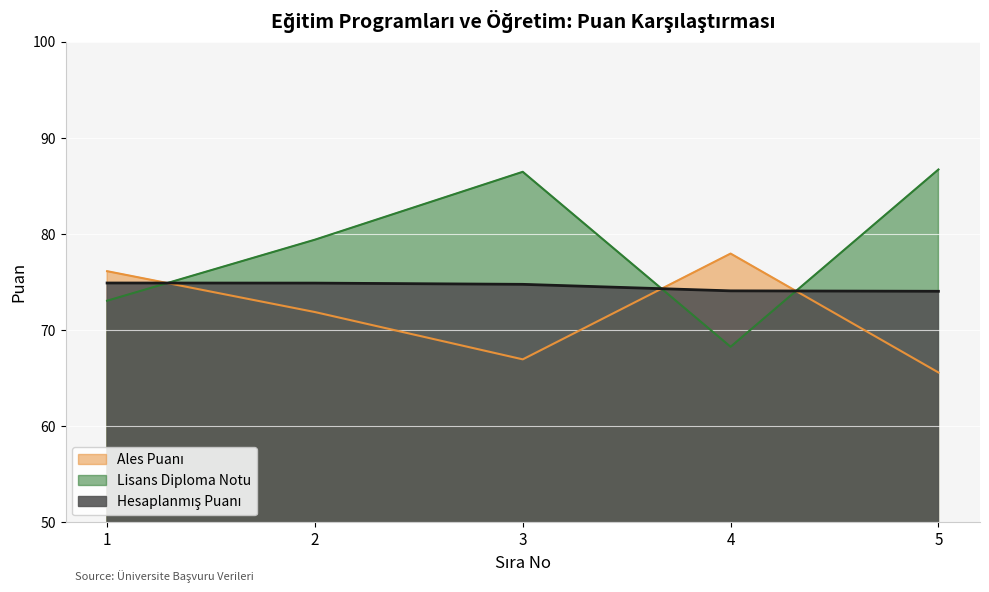

Which series has the largest total across all categories?

Lisans Diploma Notu